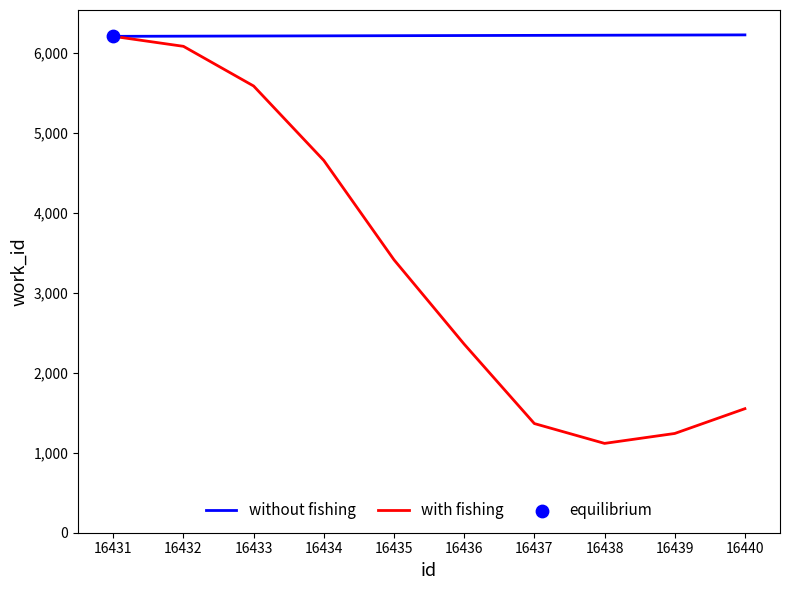

What is the total value across all series at 16439?

7464